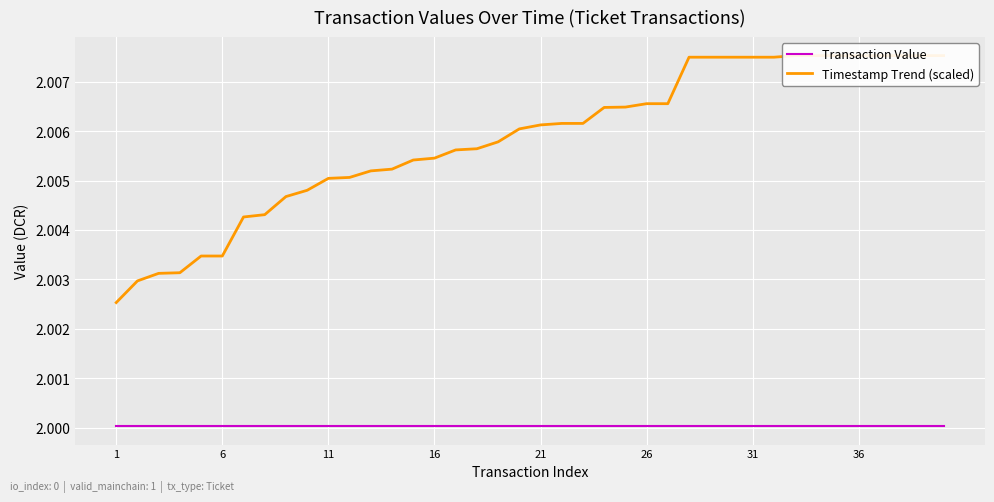

Reading left to right, what are all the values shown in this chart?

Transaction Value: 2.0	2.0	2.0	2.0	2.0	2.0	2.0	2.0	2.0	2.0	2.0	2.0	2.0	2.0	2.0	2.0	2.0	2.0	2.0	2.0	2.0	2.0	2.0	2.0	2.0	2.0	2.0	2.0	2.0	2.0	2.0	2.0	2.0	2.0	2.0	2.0	2.0	2.0	2.0	2.0
Timestamp Trend (scaled): 2.0	2.0	2.0	2.0	2.0	2.0	2.0	2.0	2.0	2.0	2.0	2.0	2.0	2.0	2.0	2.0	2.0	2.0	2.0	2.0	2.0	2.0	2.0	2.0	2.0	2.0	2.0	2.0	2.0	2.0	2.0	2.0	2.0	2.0	2.0	2.0	2.0	2.0	2.0	2.0